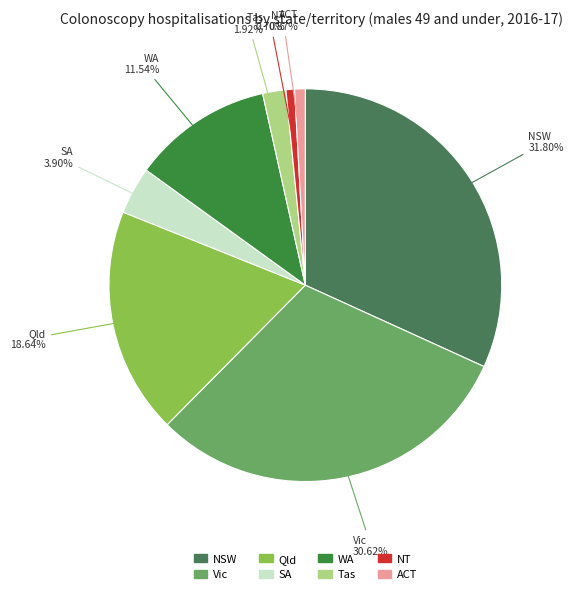

The Tas slice represents 2% of the pie. True or false?

True